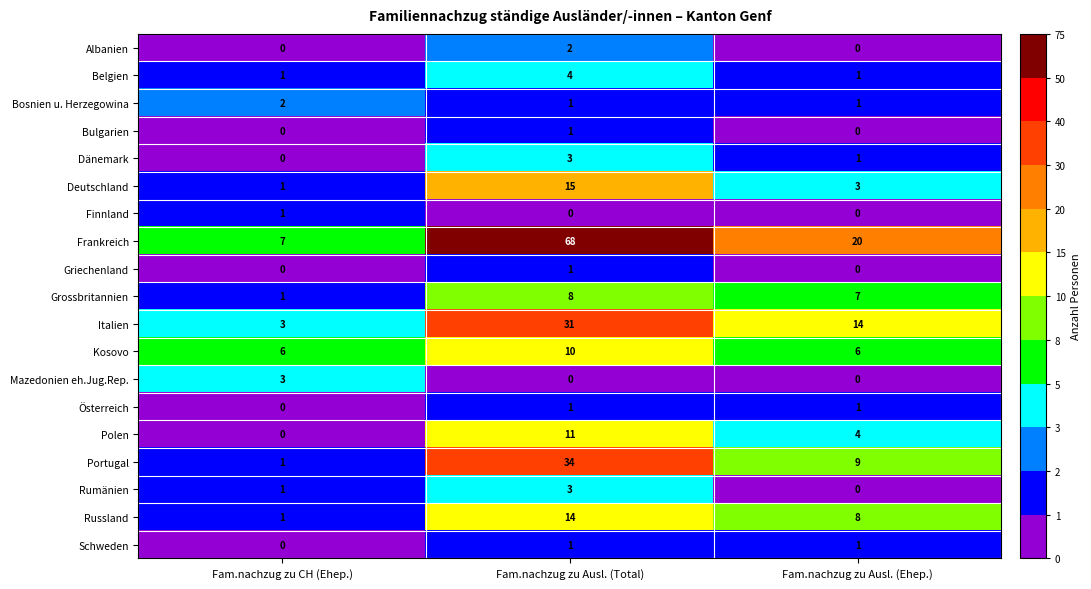

Which category has the highest value in the Bulgarien series?

Fam.nachzug zu Ausl. (Total)